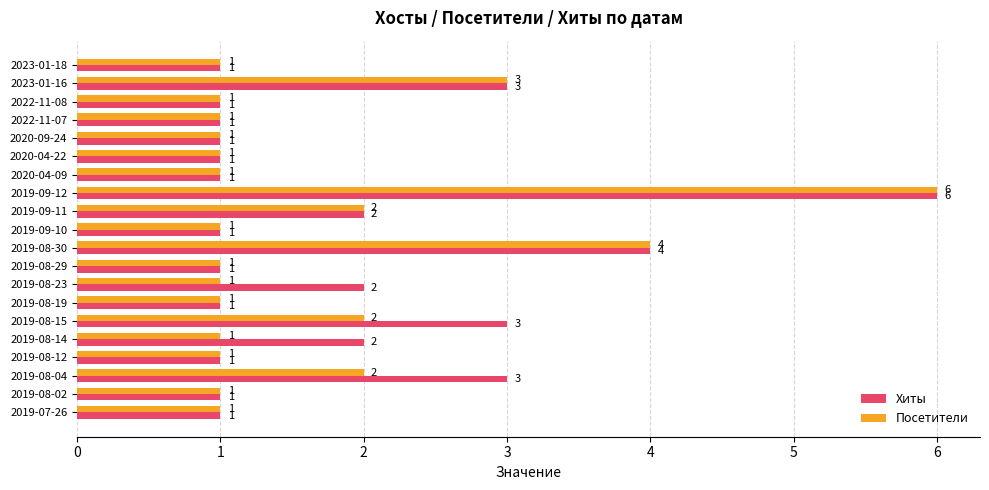

How many Хиты values are between 1 and 3?

18